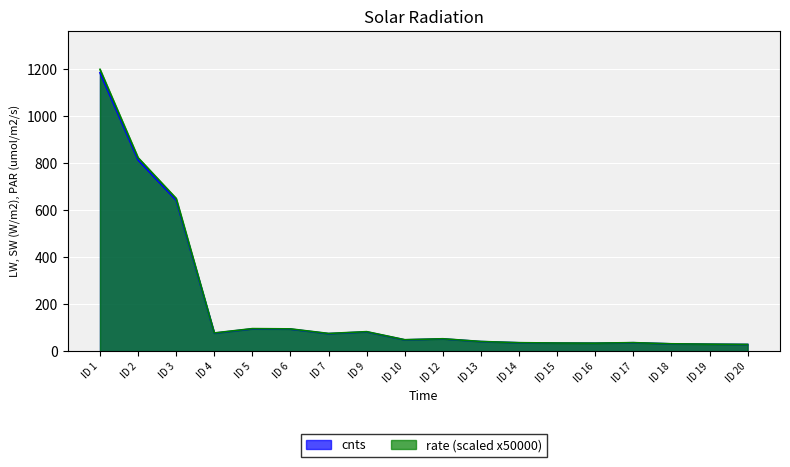

At which category is the sum across all series the highest?

ID 1